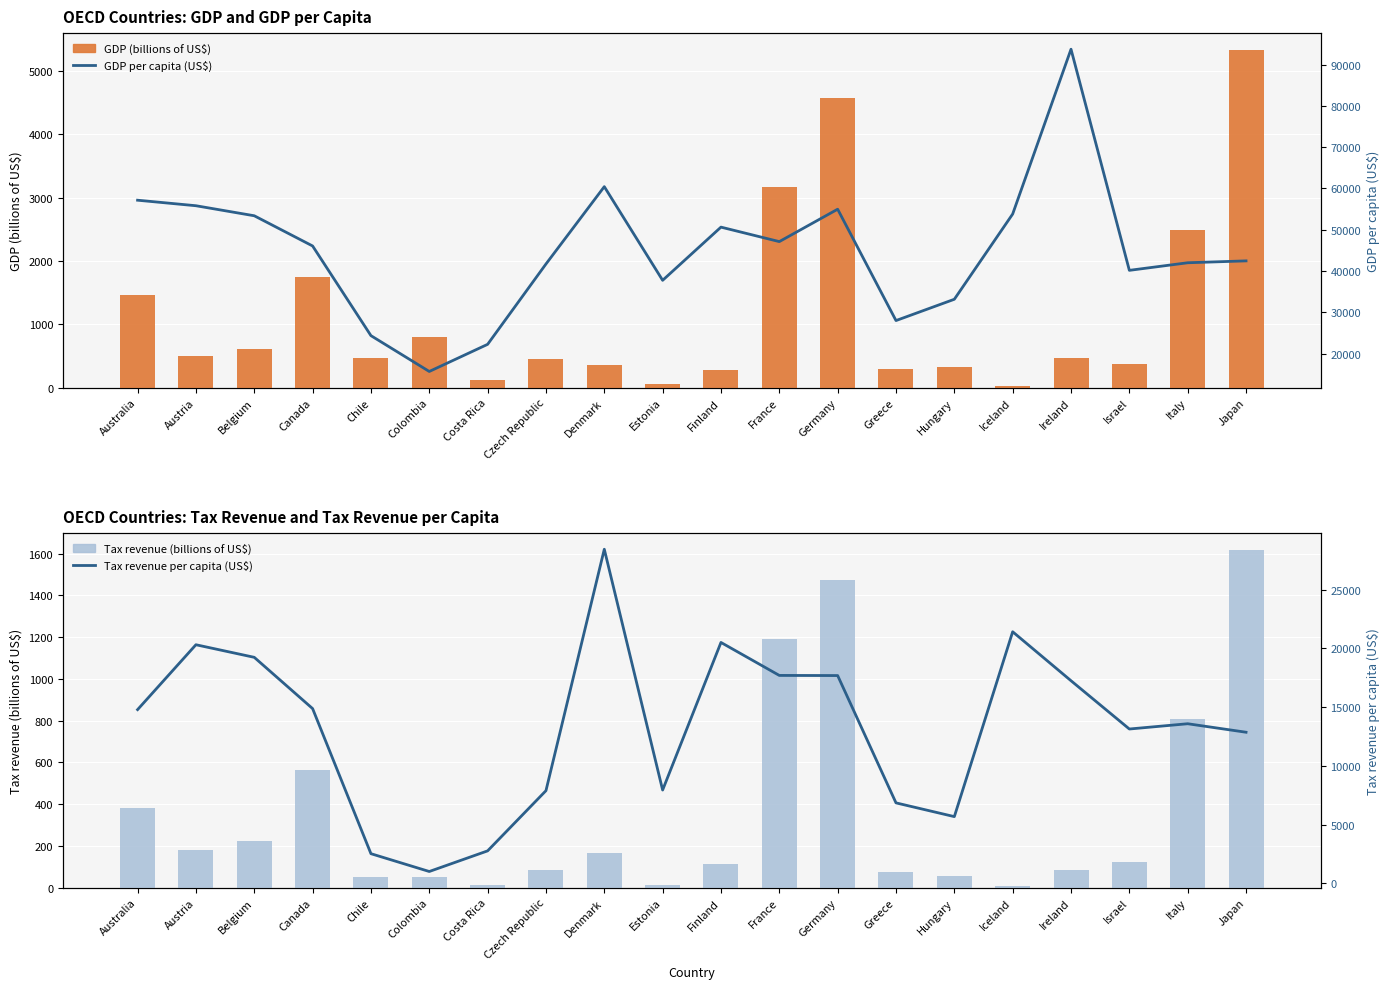

Reading left to right, what are all the values shown in this chart?

GDP (billions of US$): Australia=1468.3	Austria=497.5	Belgium=614.1	Canada=1750.2	Chile=473.5	Colombia=797.1	Costa Rica=113.6	Czech Republic=446.0	Denmark=351.9	Estonia=50.1	Finland=279.9	France=3172.6	Germany=4570.1	Greece=299.7	Hungary=323.1	Iceland=19.7	Ireland=466.4	Israel=370.0	Italy=2496.1	Japan=5335.3
Tax revenue (billions of US$): Australia=380.0	Austria=181.2	Belgium=221.4	Canada=565.3	Chile=48.9	Colombia=50.8	Costa Rica=14.1	Czech Republic=84.3	Denmark=165.7	Estonia=10.6	Finland=113.4	France=1192.1	Germany=1471.1	Greece=73.3	Hungary=55.3	Iceland=7.8	Ireland=85.8	Israel=121.0	Italy=807.6	Japan=1616.8
GDP per capita (US$): Australia=57135.8	Austria=55797.2	Belgium=53368.1	Canada=46051.6	Chile=24334.7	Colombia=15656.5	Costa Rica=22228.9	Czech Republic=41683.5	Denmark=60417.5	Estonia=37734.4	Finland=50614.7	France=47108.9	Germany=54954.9	Greece=27985.5	Hungary=33143.1	Iceland=53792.3	Ireland=93701.2	Israel=40148.0	Italy=41986.2	Japan=42441.7
Tax revenue per capita (US$): Australia=14787.5	Austria=20315.1	Belgium=19243.1	Canada=14875.4	Chile=2515.2	Colombia=997.6	Costa Rica=2754.8	Czech Republic=7883.2	Denmark=28449.8	Estonia=7938.3	Finland=20510.0	France=17701.0	Germany=17689.8	Greece=6843.5	Hungary=5672.8	Iceland=21420.8	Ireland=17249.3	Israel=13136.2	Italy=13585.0	Japan=12861.4